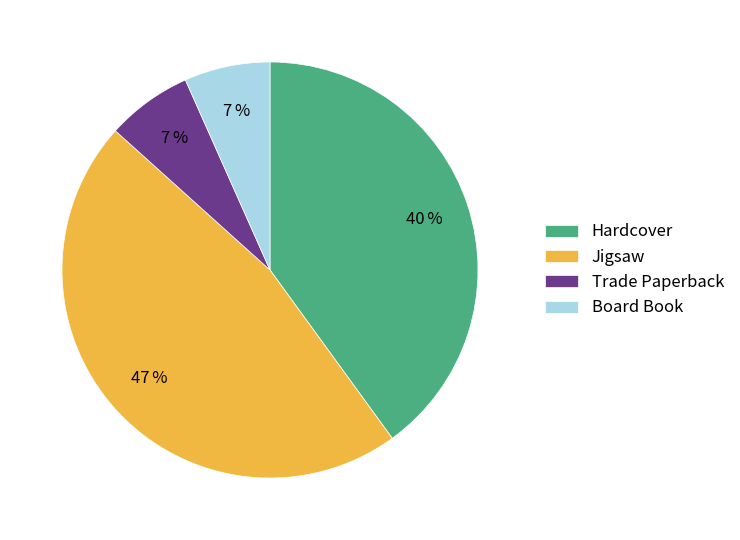

To the nearest percent, what is the difference between the Hardcover and Trade Paperback slice percentages?

33%